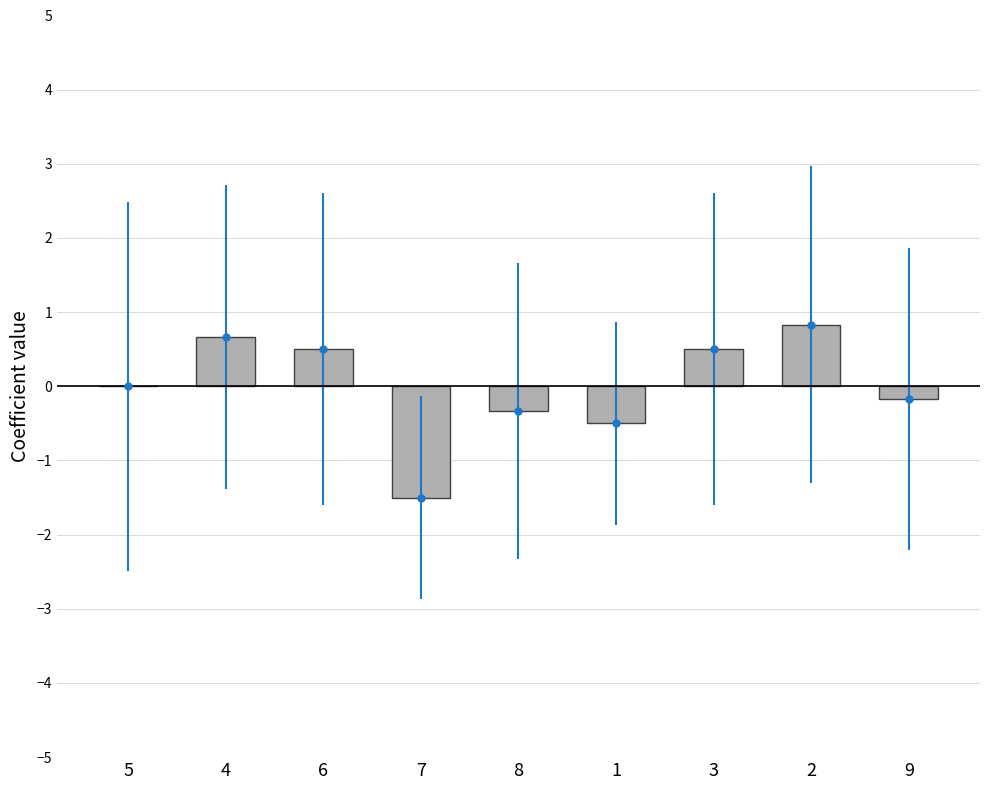

Where is the data nearest to the value 0?

5